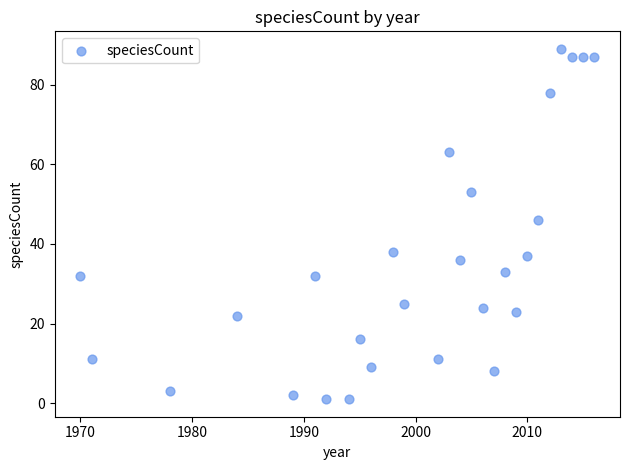

What Y value in the scatter plot is closest to 45?

46